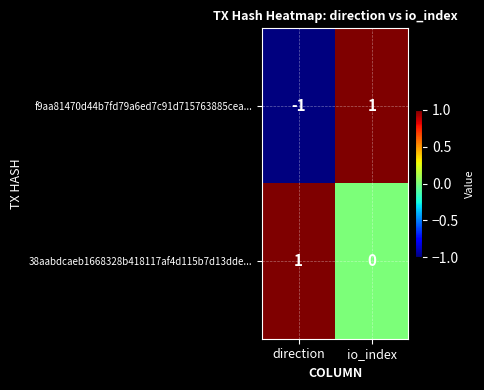

Which series has the widest spread of values?

f9aa81470d44b7fd79a6ed7c91d715763885cea...